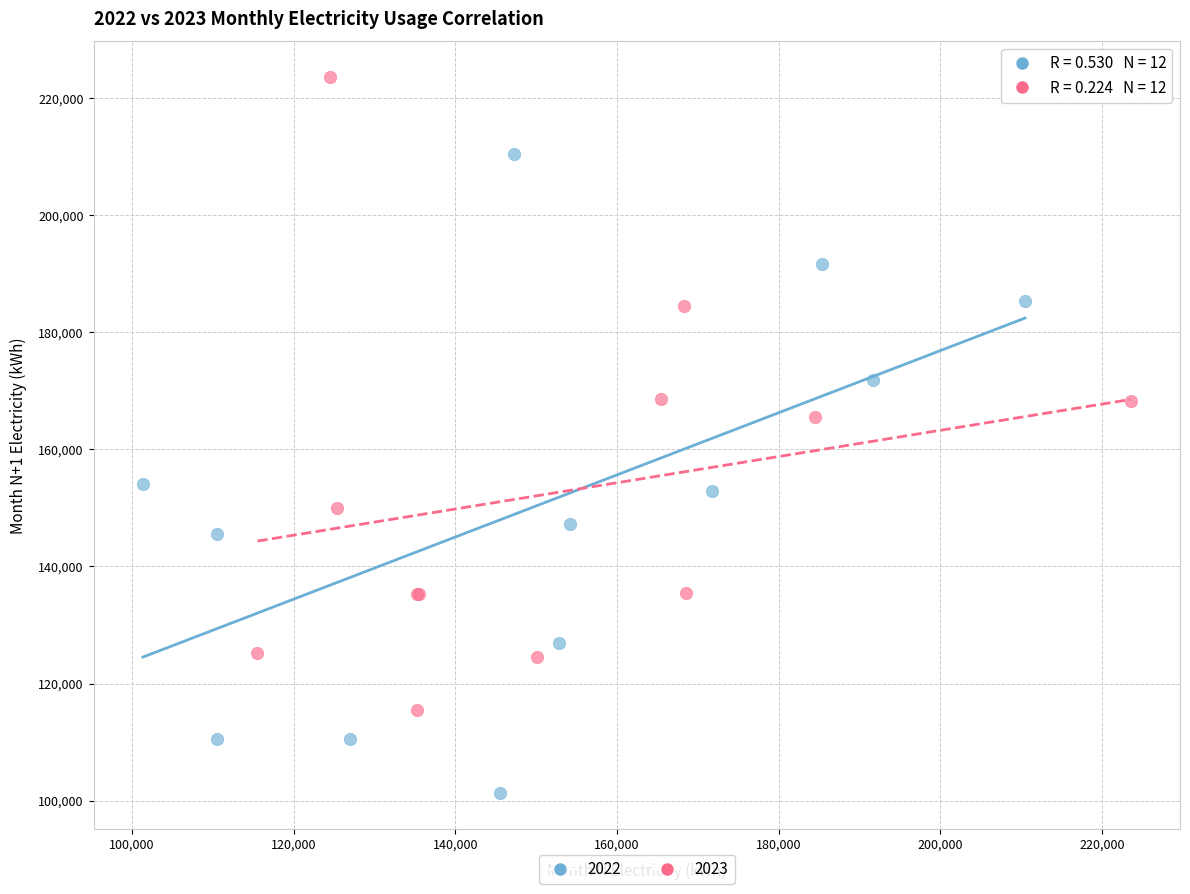

Which series reaches the maximum Y coordinate?

2023